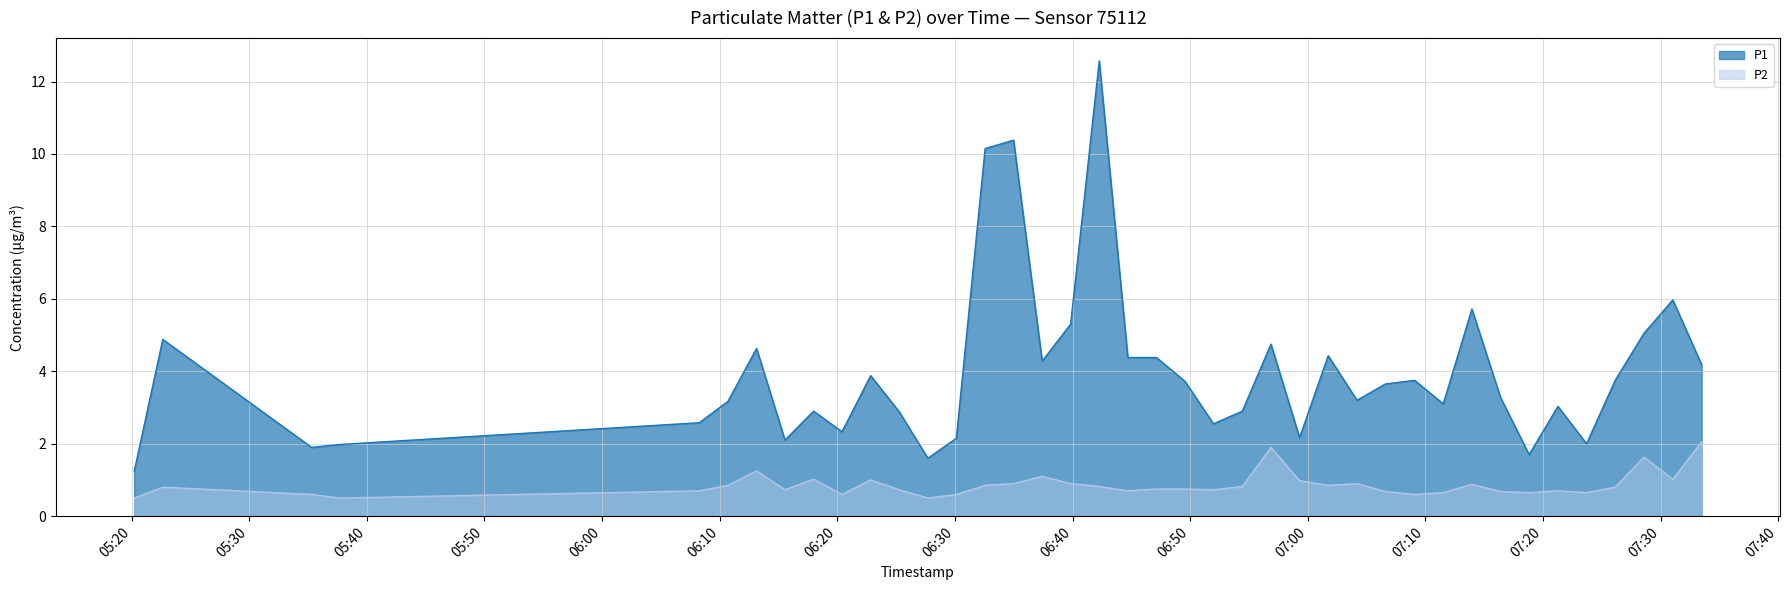

Which category has the lowest value in the P2 series?

2022-11-04T05:20:13